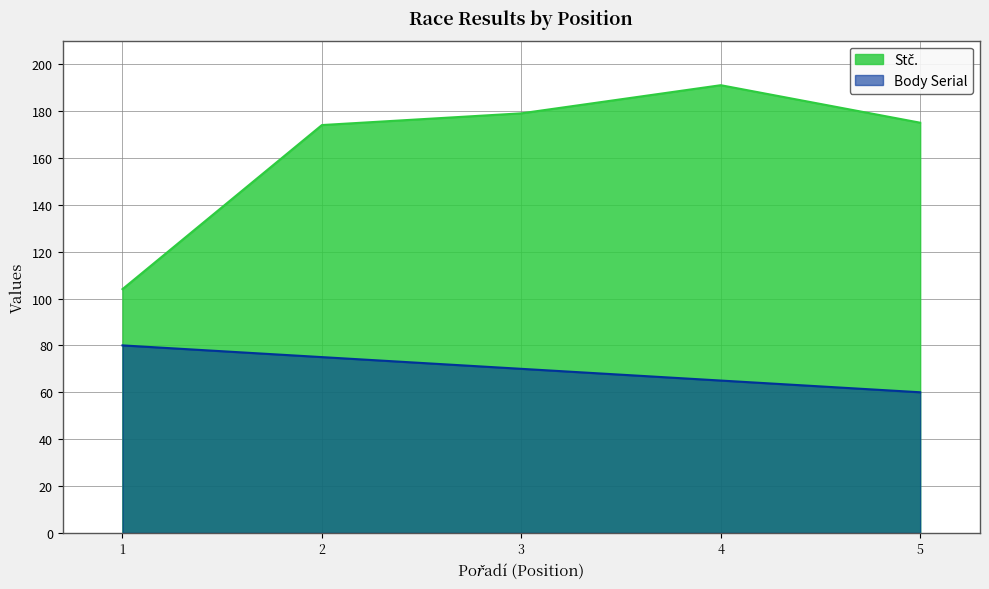

The Body Serial series shows 60 at 5. True or false?

True